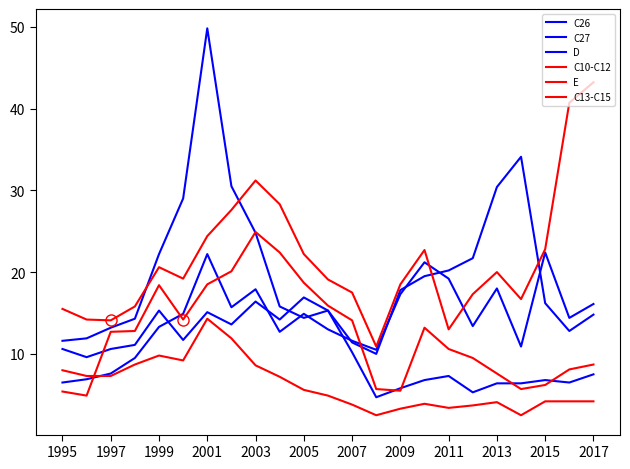

Does the chart have visible grid lines?

No